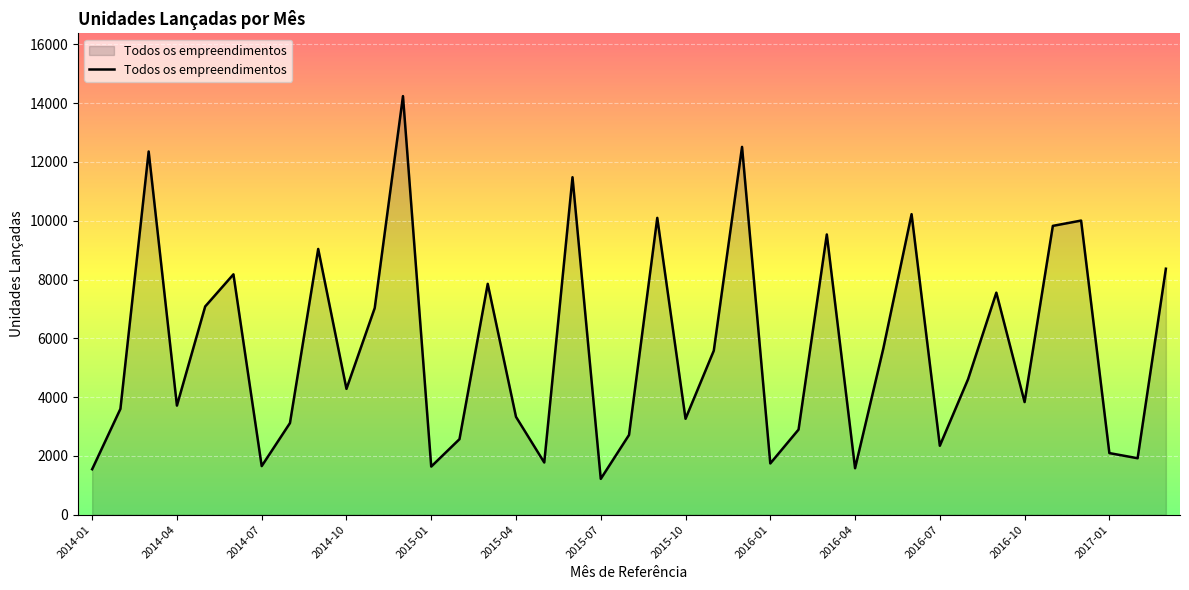

What is the greatest value displayed?

14240.7